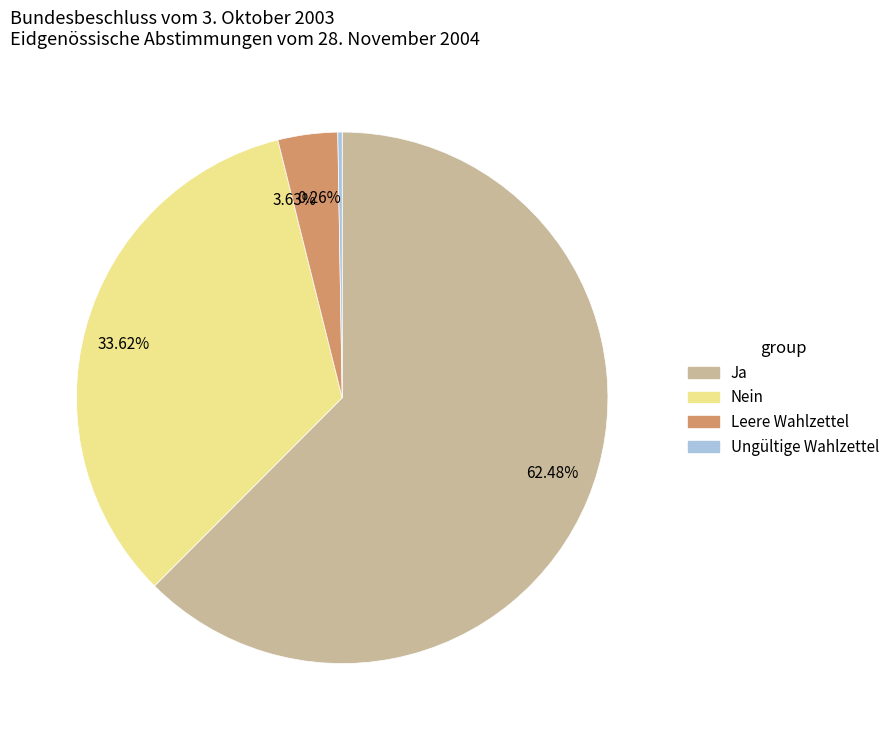

Is the sum of 3.63% and 62.48% greater than half?

Yes